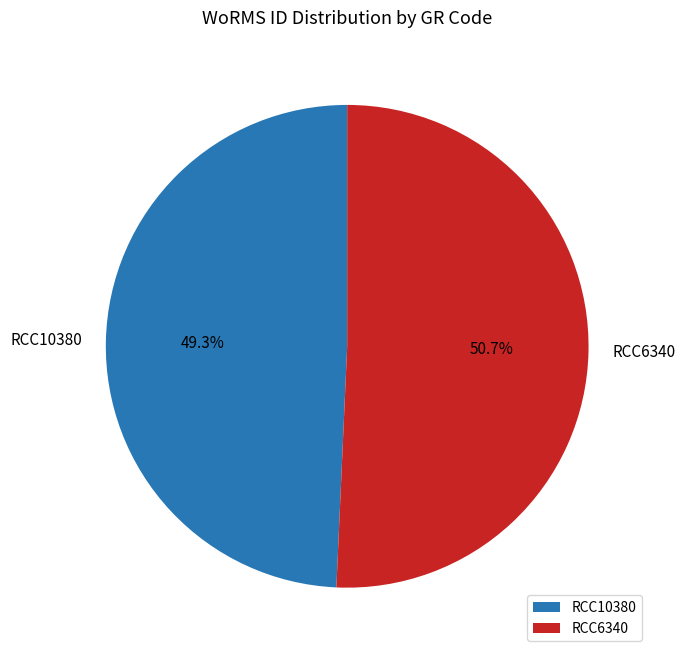

What percentage do RCC6340 and RCC10380 together represent?

100.0%